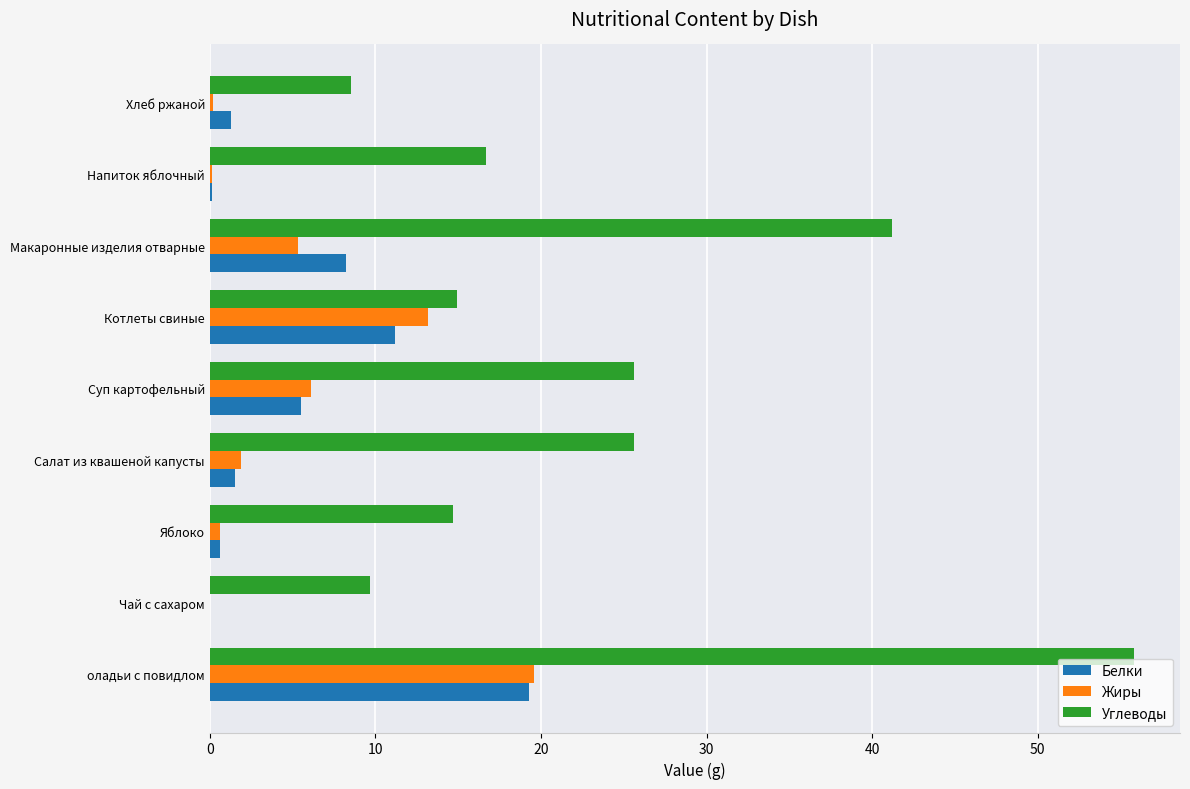

True or false: Углеводы has a value of 26.1 at Яблоко.

False